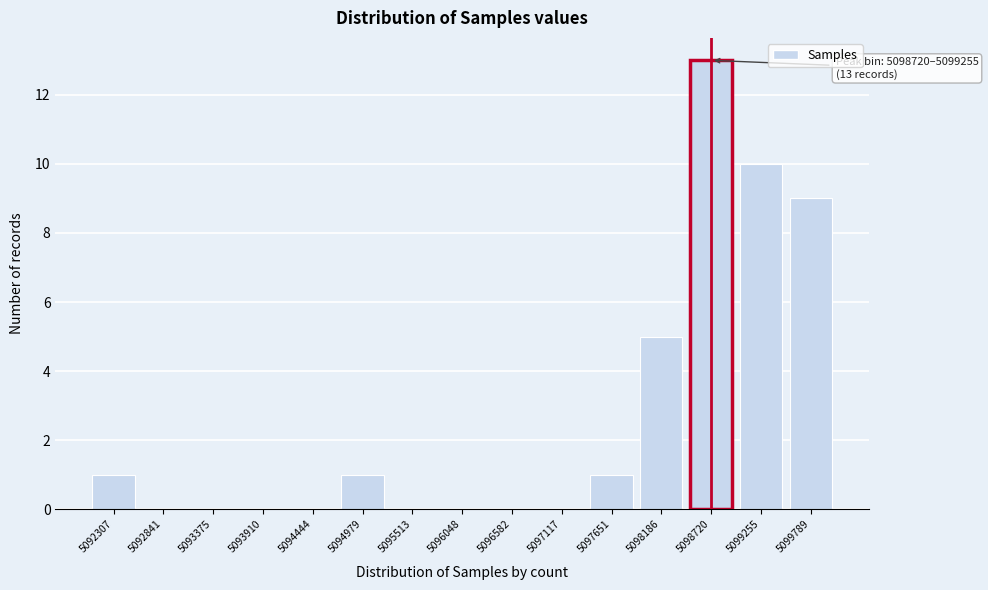

Reading right to left, list all the values displayed in this chart.

5099789=9	5099255=10	5098720=13	5098186=5	5097651=1	5097117=0	5096582=0	5096048=0	5095513=0	5094979=1	5094444=0	5093910=0	5093375=0	5092841=0	5092307=1